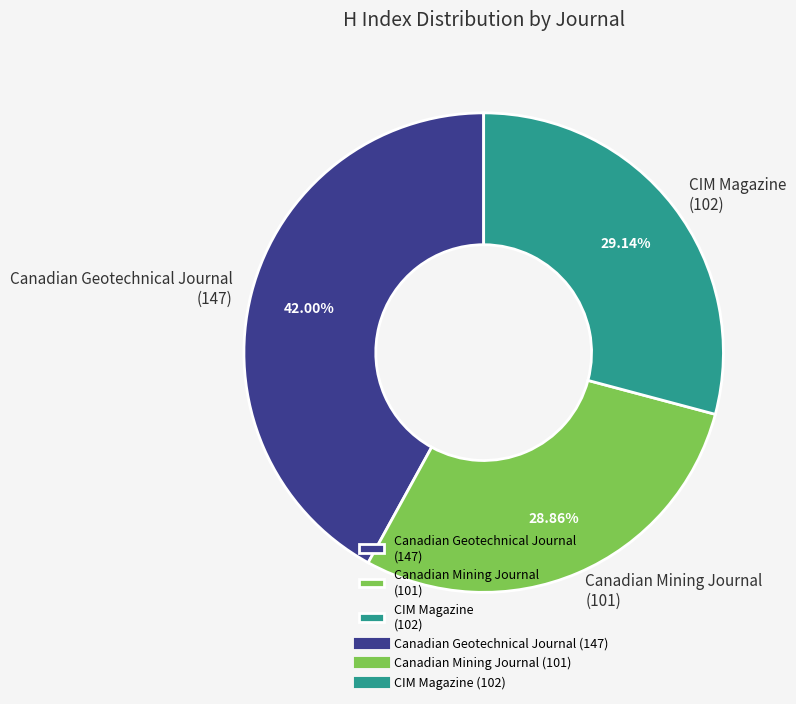

Is it true that Canadian Mining Journal is 37% of the pie?

False